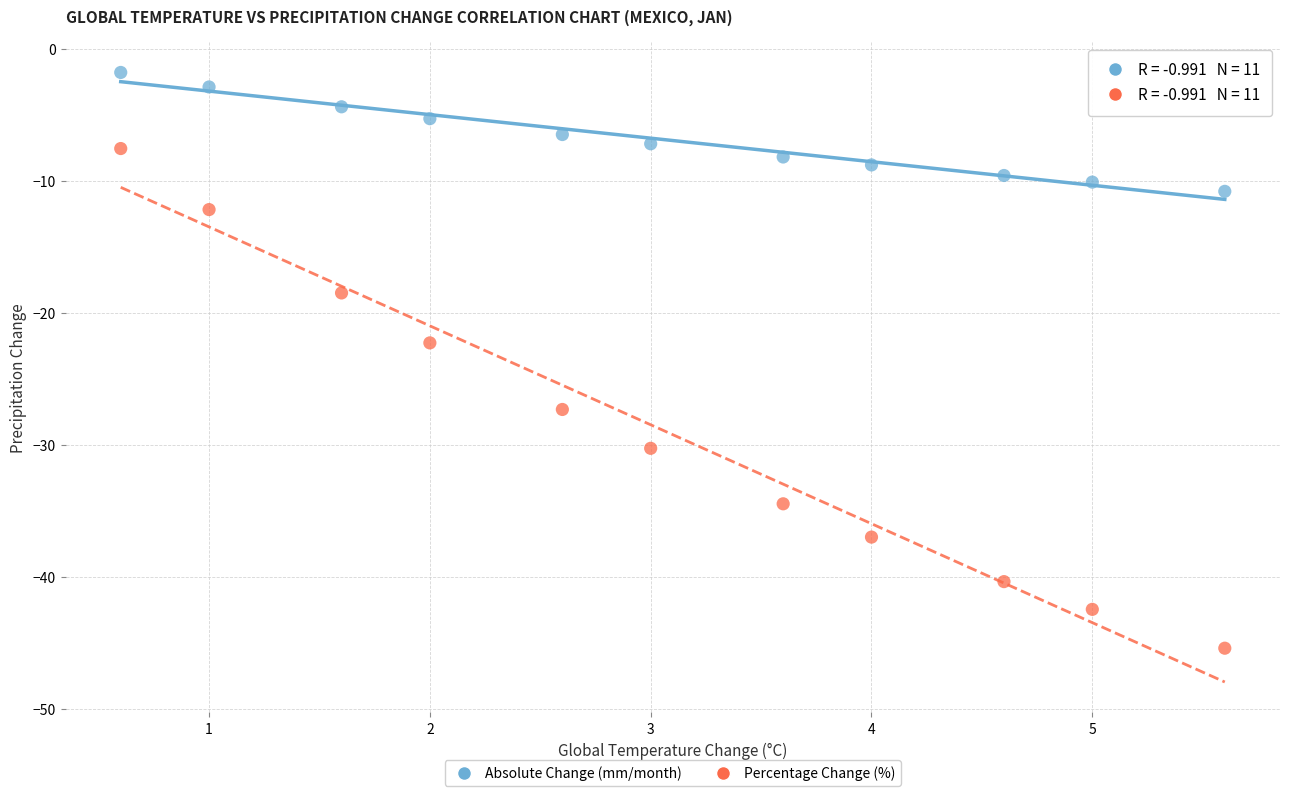

Across all series, what Y value is closest to -23?

-22.3